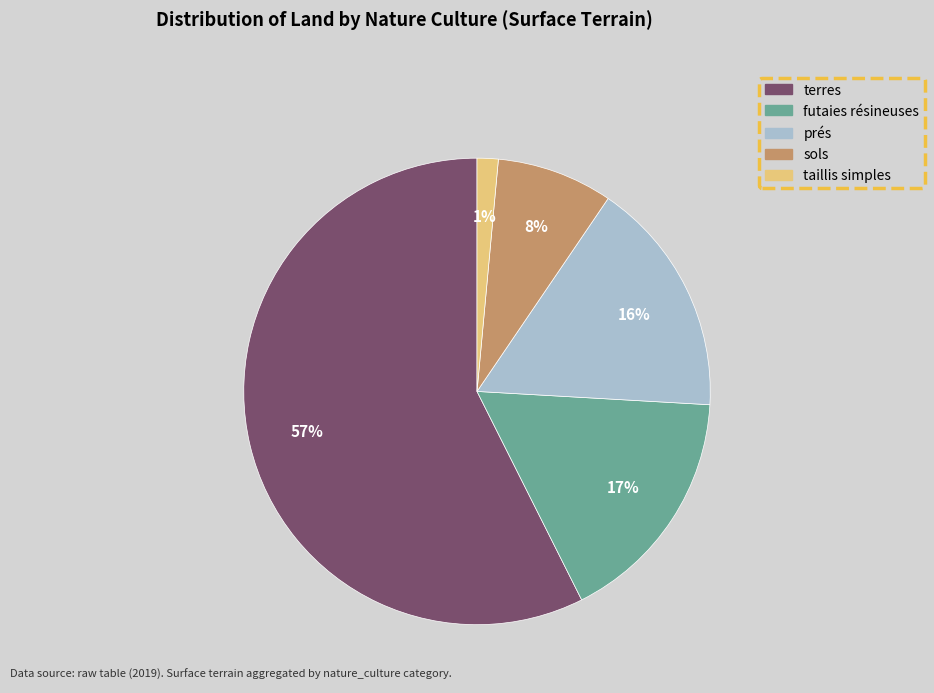

To the nearest percent, what is the average slice percentage?

20%